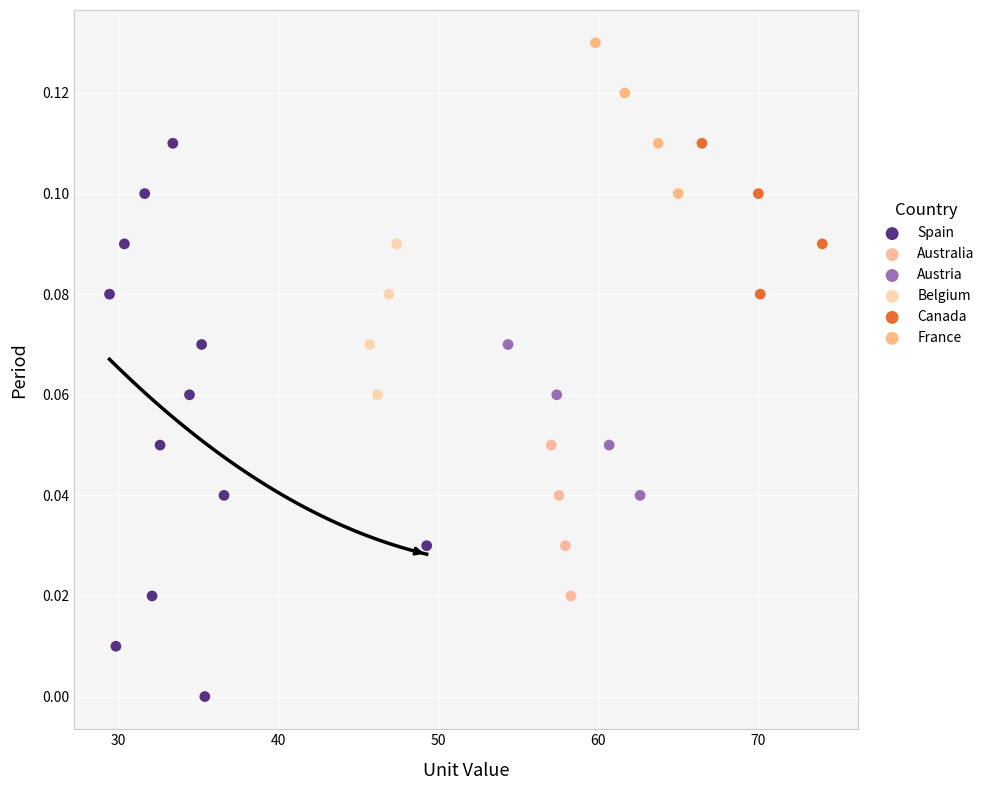

Which series reaches the maximum Y coordinate?

France